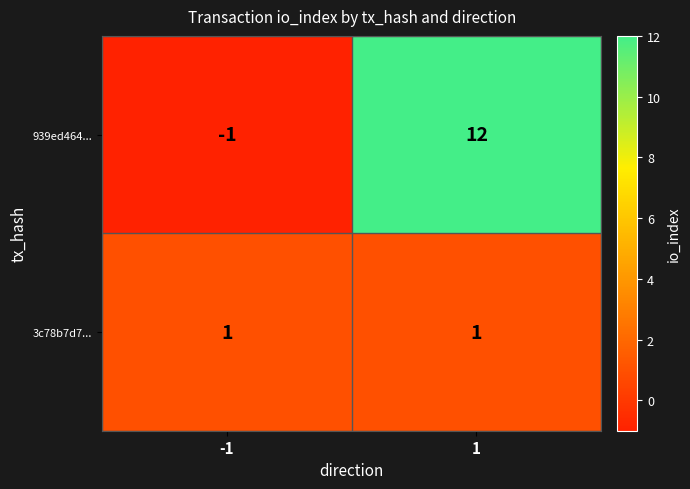

How many categories are shown in the chart?

2